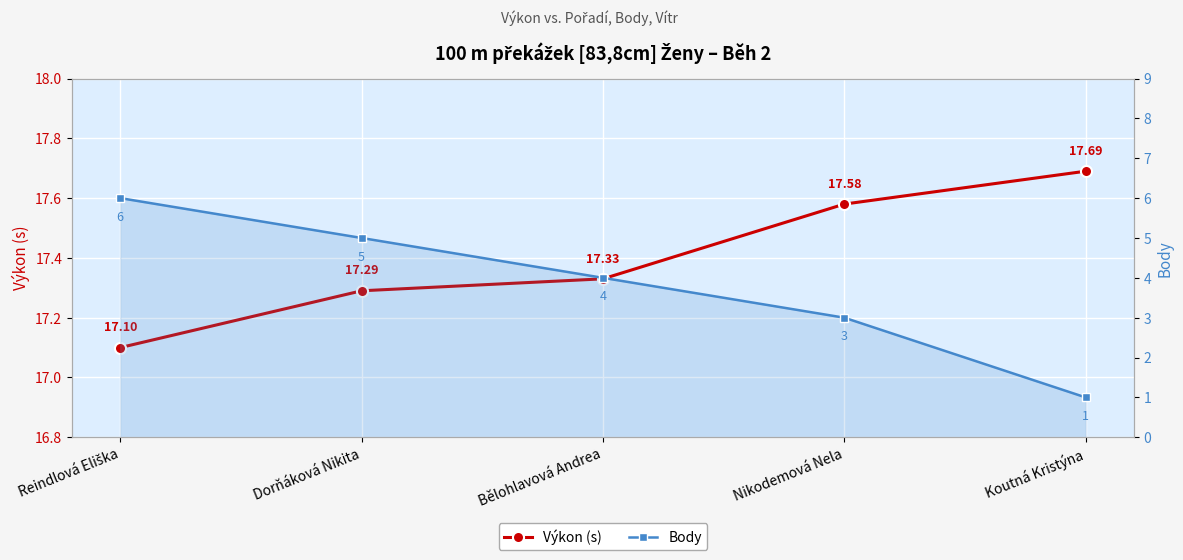

Is the value of Výkon (s) at Koutná Kristýna greater than the value of Body at Bělohlavová Andrea?

Yes